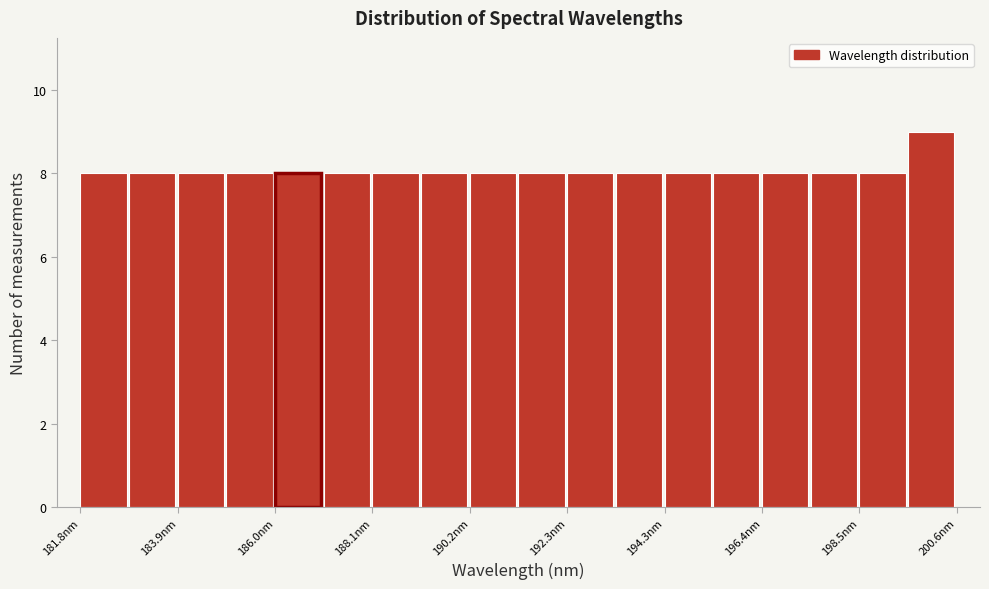

Read against the x-axis, roughly where is the centre of the tallest bar?

200.0